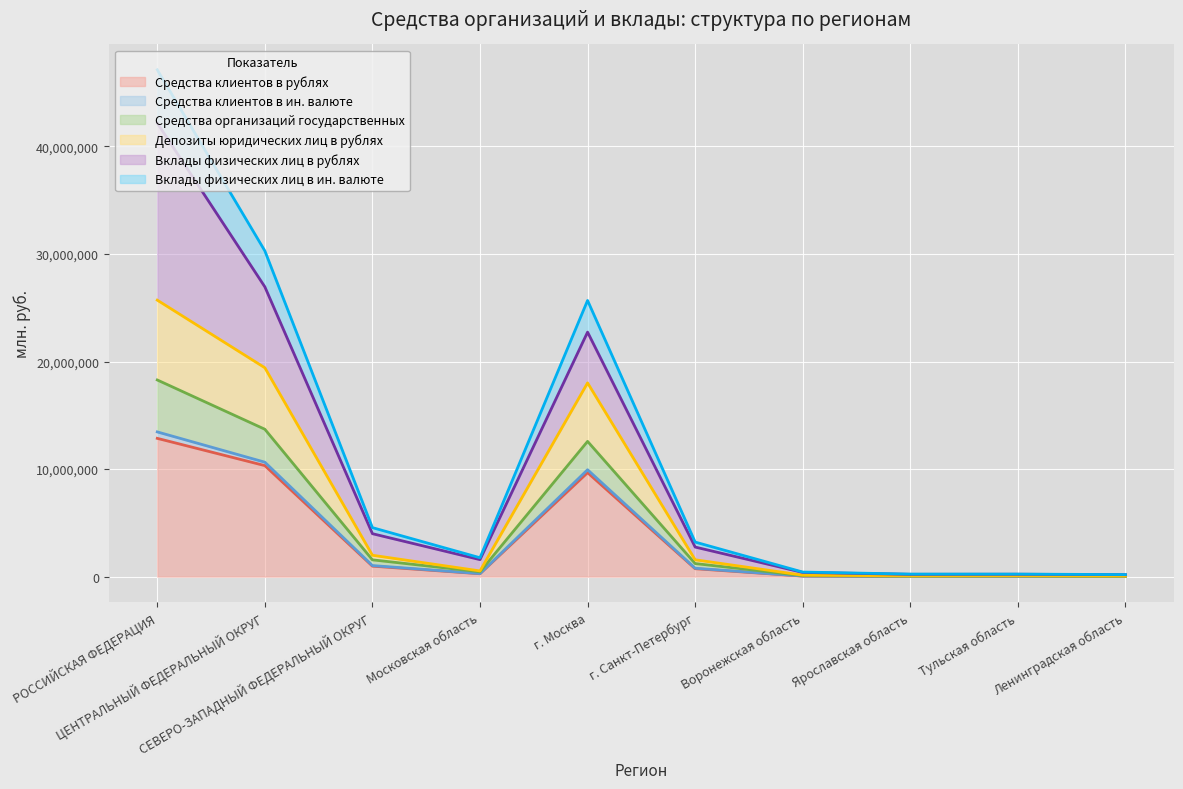

Is the value of Средства клиентов в ин. валюте at Московская область greater than the value of Вклады физических лиц в ин. валюте at ЦЕНТРАЛЬНЫЙ ФЕДЕРАЛЬНЫЙ ОКРУГ?

No